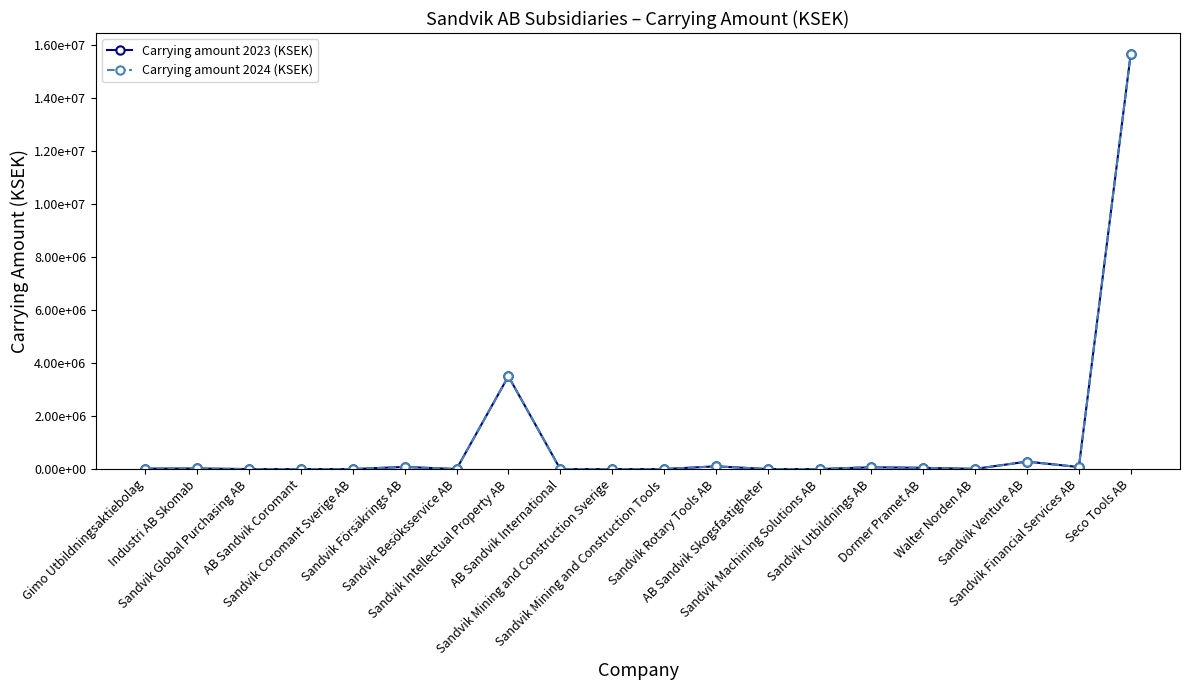

What is the difference between the second highest and second lowest values in the Carrying amount 2023 (KSEK) series?

3499900